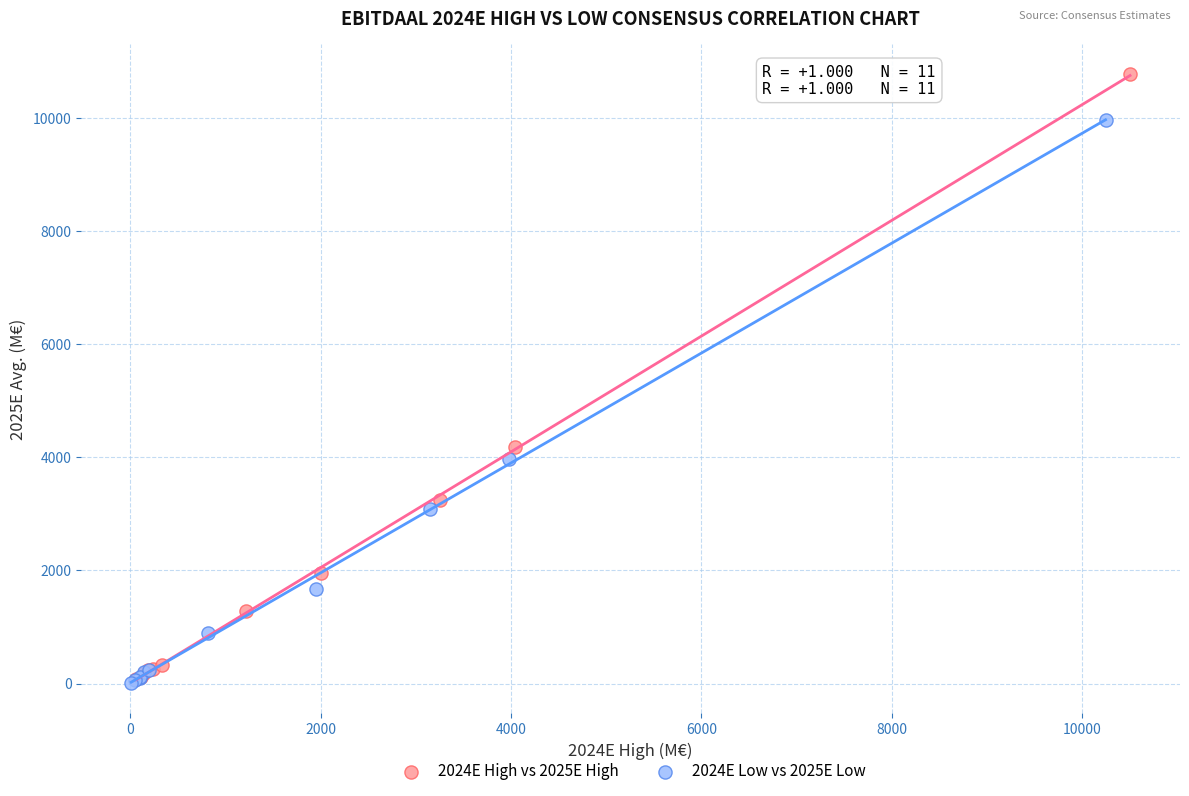

Which series contains the highest Y value?

2024E High vs 2025E High